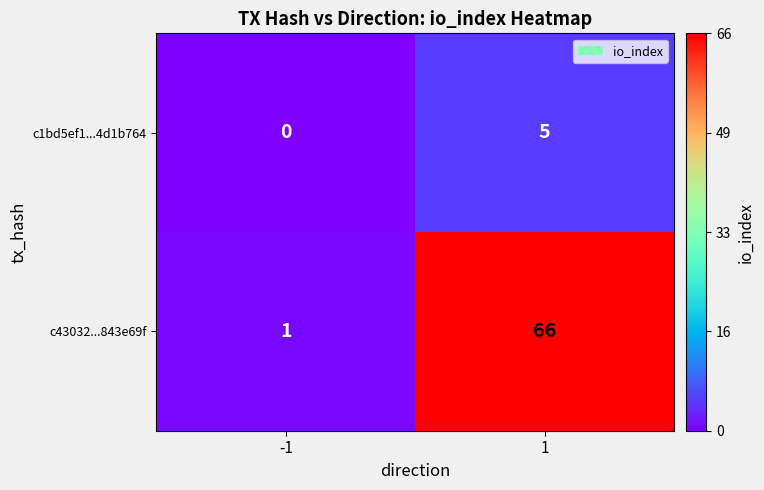

Which series has the largest range (max minus min)?

c43032...843e69f